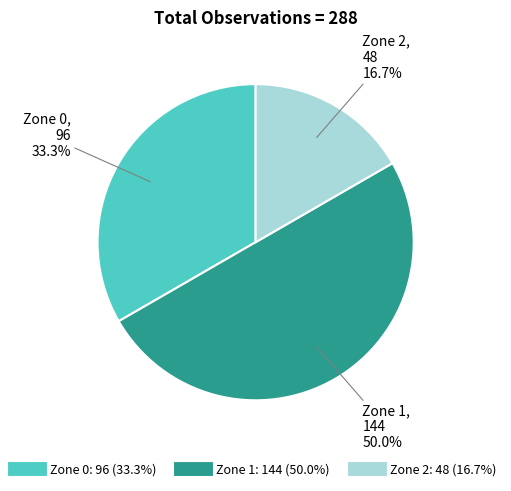

Combined, do Zone 2 and Zone 1 account for over 50%?

Yes